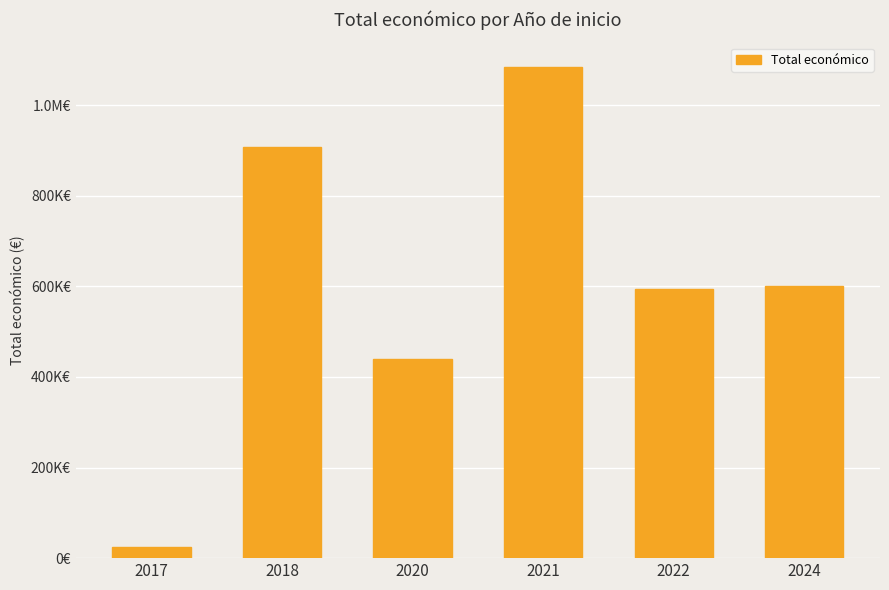

True or false: the data shows 908823 at 2018.

True